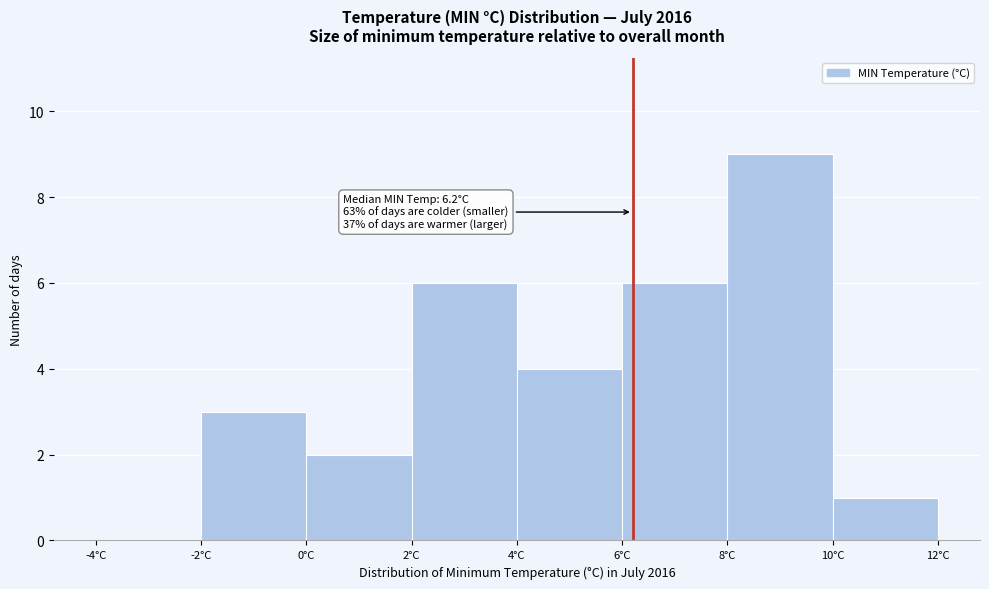

Which range on the x-axis has the tallest bar?

8 to 10